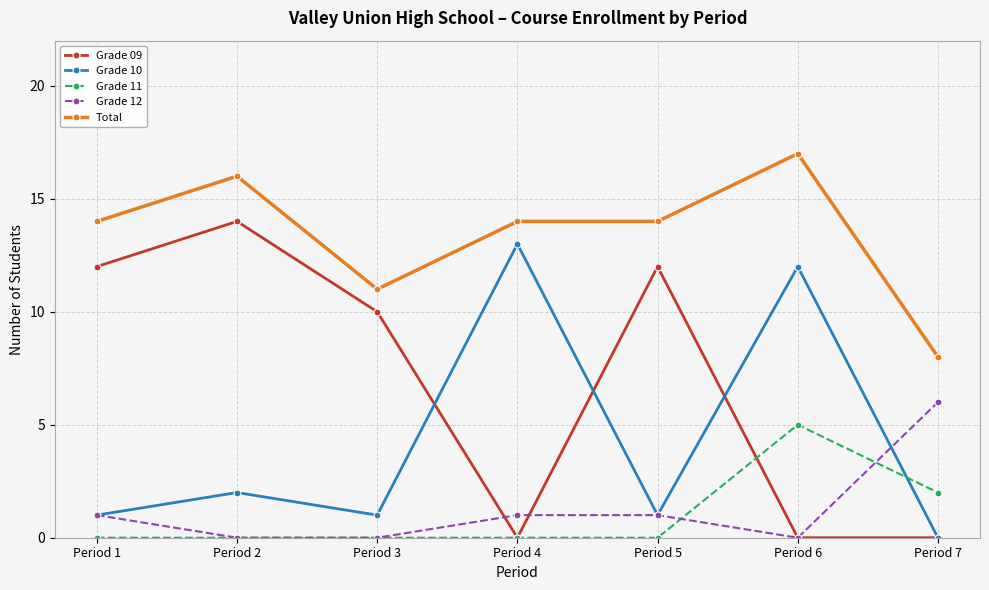

What is the sum of all Total values?

94